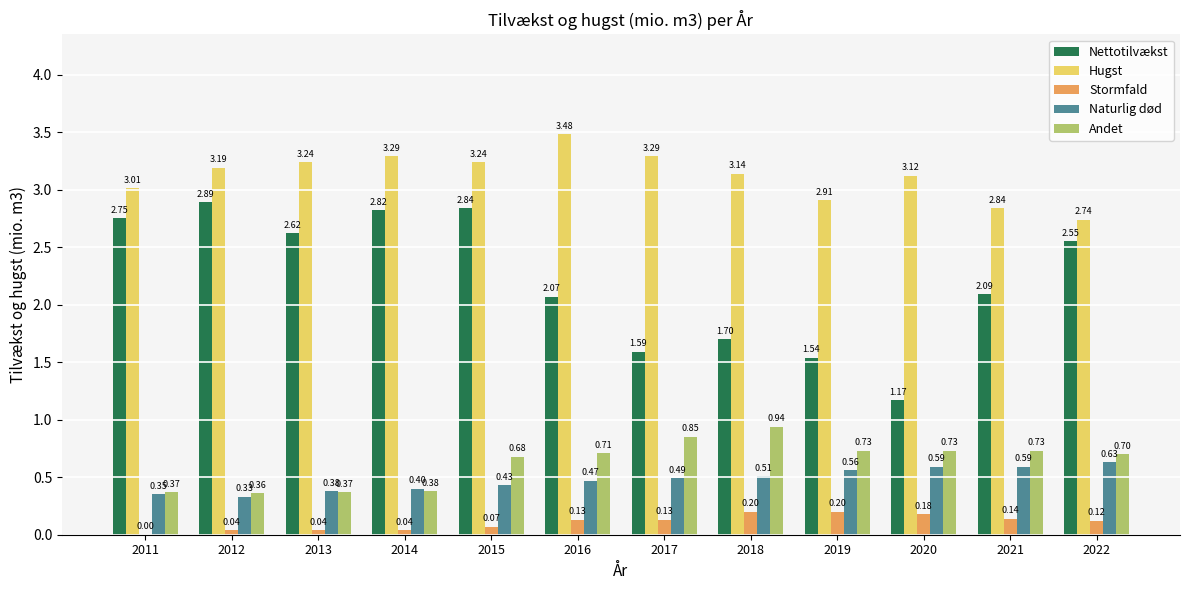

What is the sum of all Hugst values?

37.5